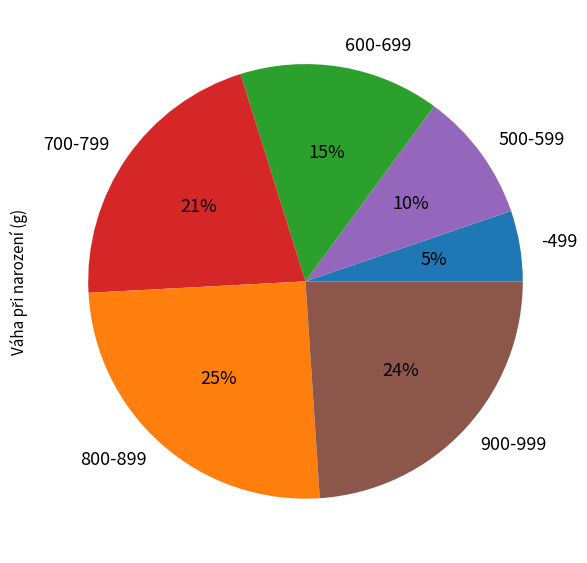

How many slices are in this pie chart?

6